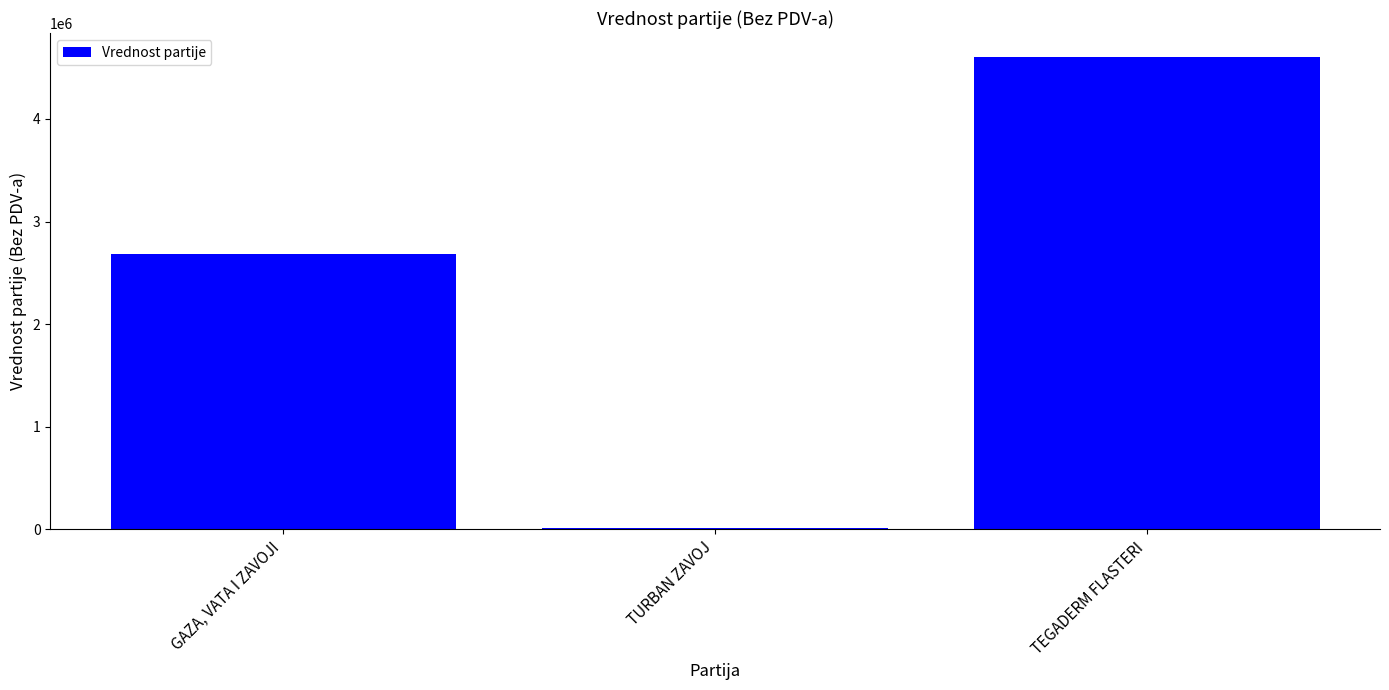

What is the label of the 3rd bar from the left?

TEGADERM FLASTERI